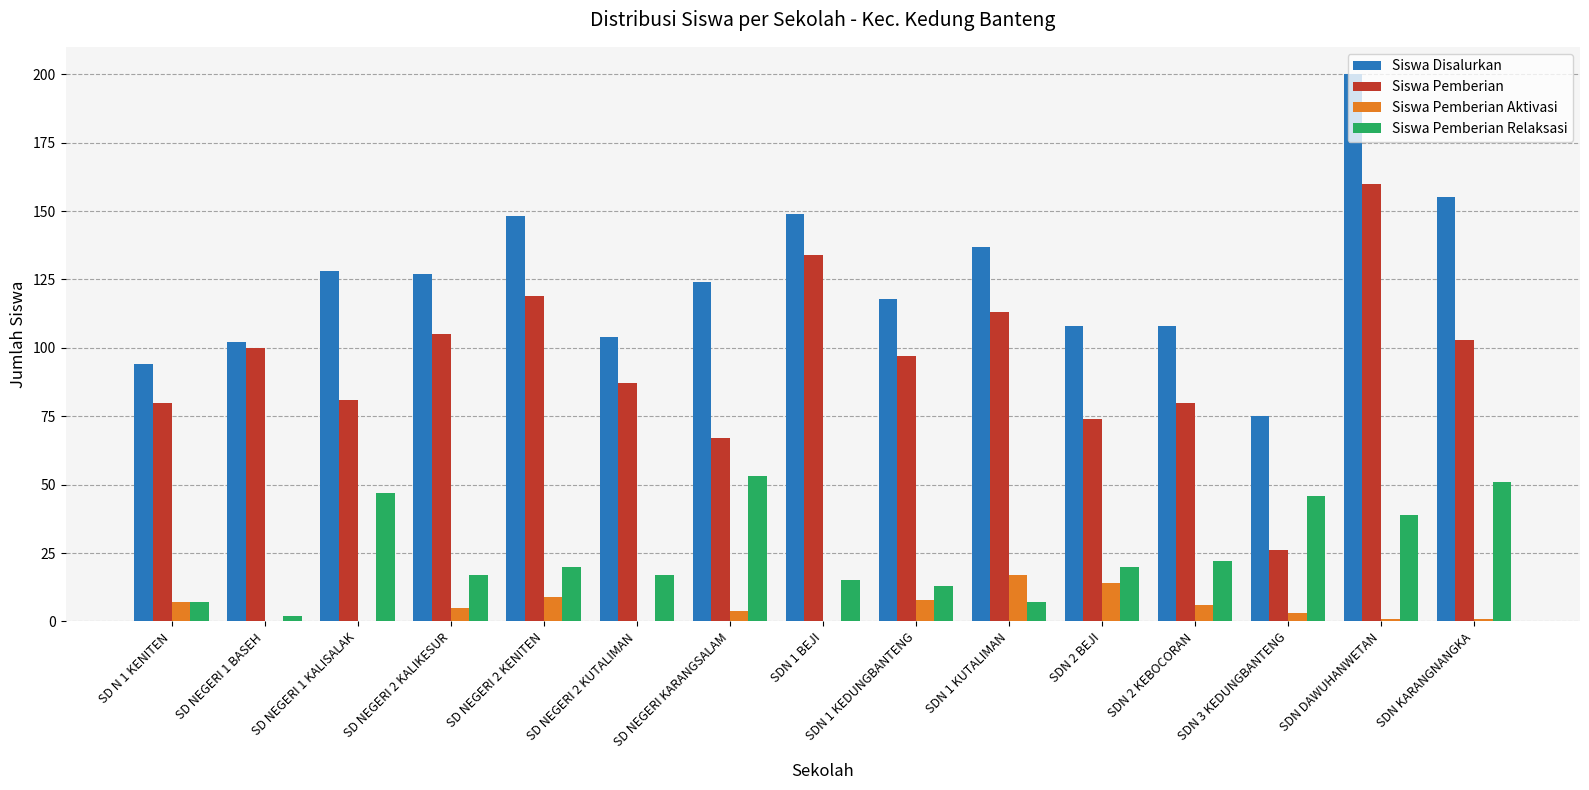

How many categories are shown in the chart?

15